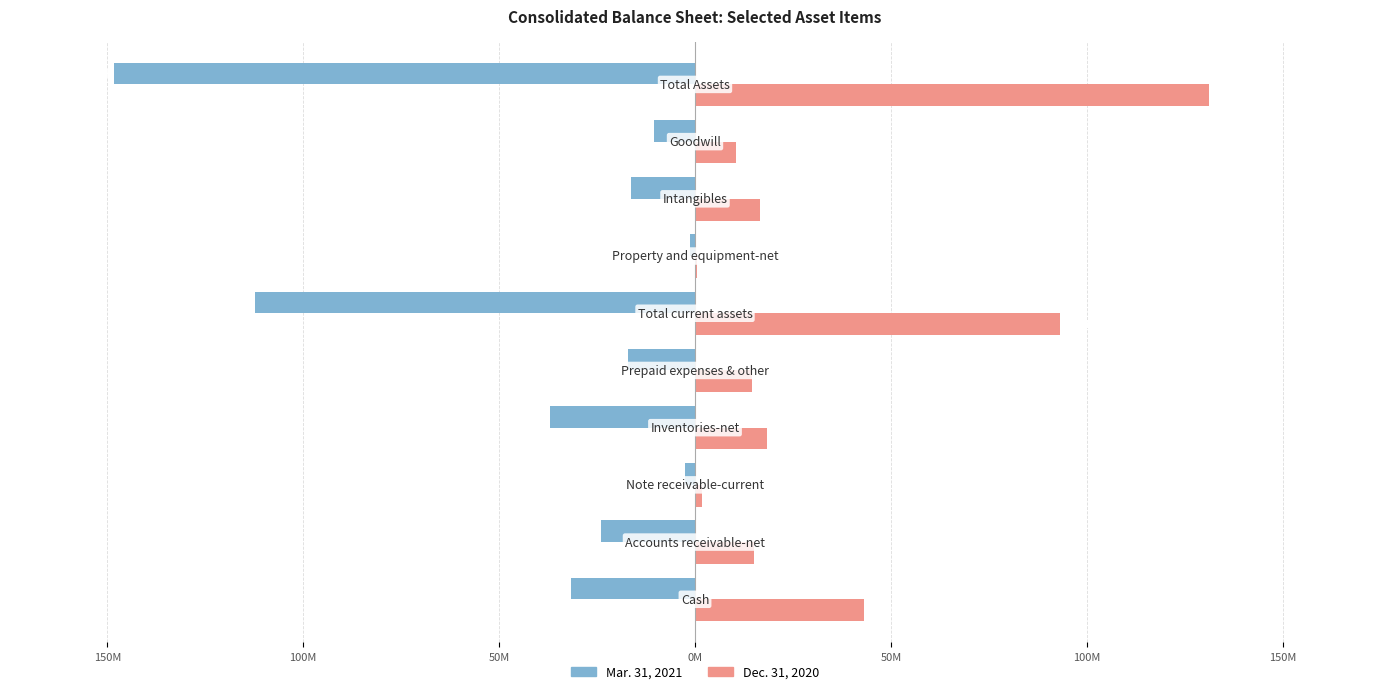

What are all the series names shown in the legend?

Mar. 31, 2021, Dec. 31, 2020